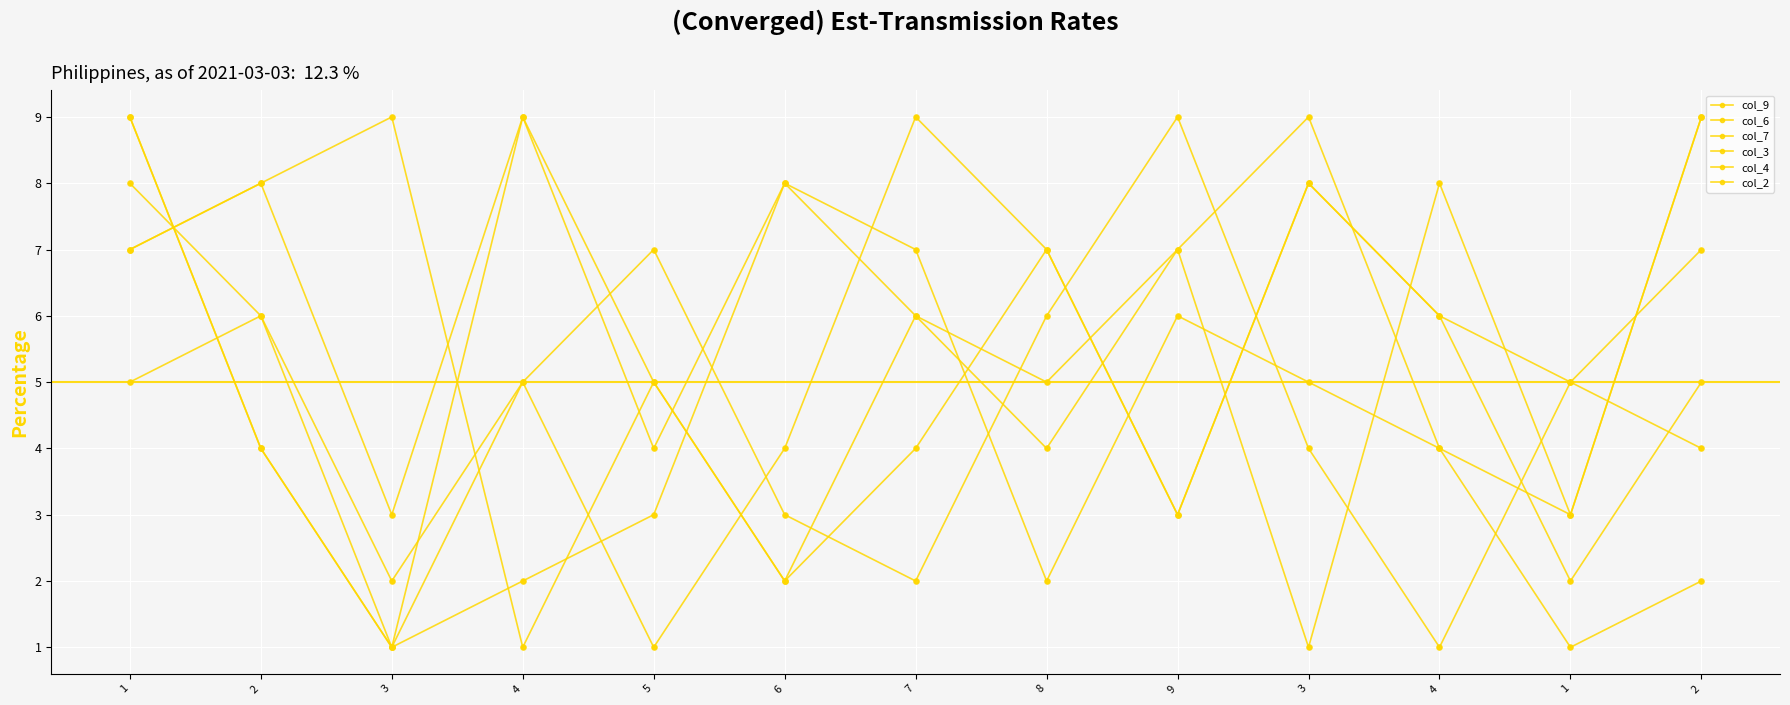

Which series has the largest total across all categories?

col_7